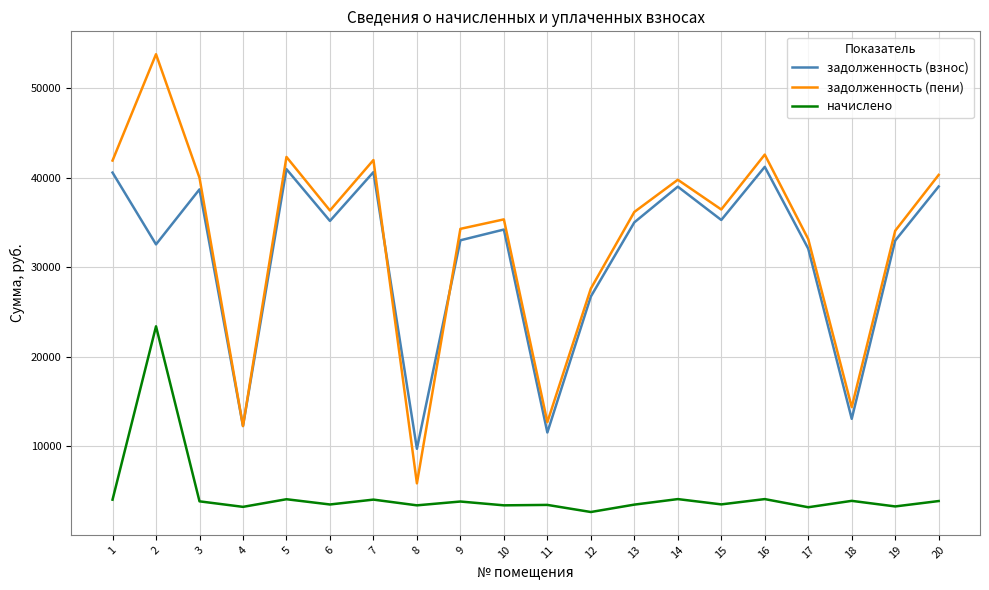

Is the value of задолженность (пени) at 2 greater than the value of задолженность (взнос) at 4?

Yes